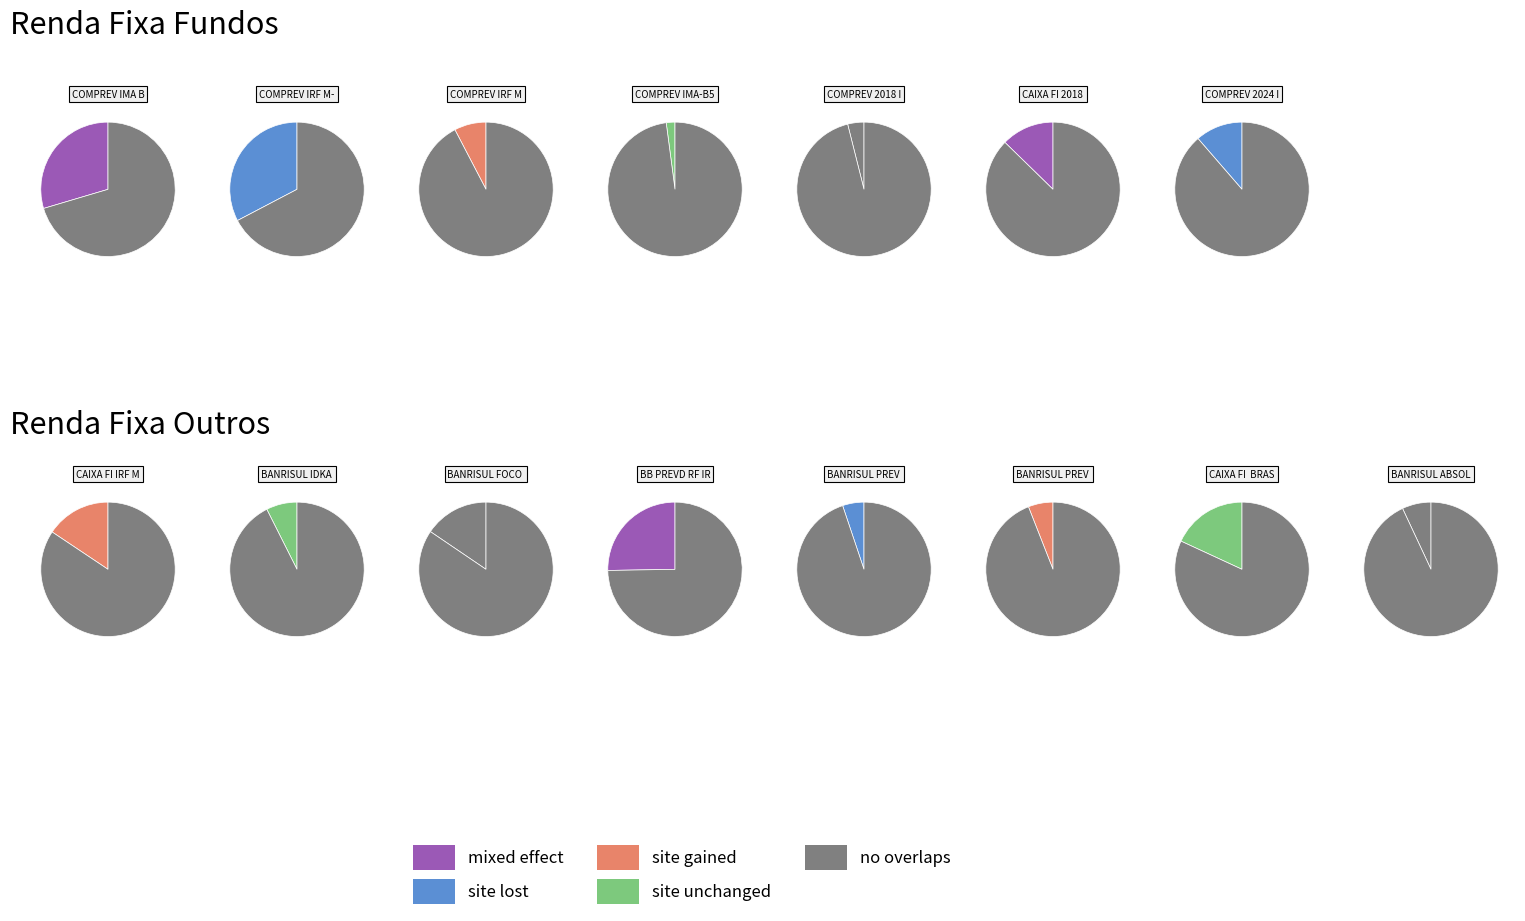

Which has a higher value, COMPREV IMA-B5 or BANRISUL IDKA IPCA 2A?

BANRISUL IDKA IPCA 2A